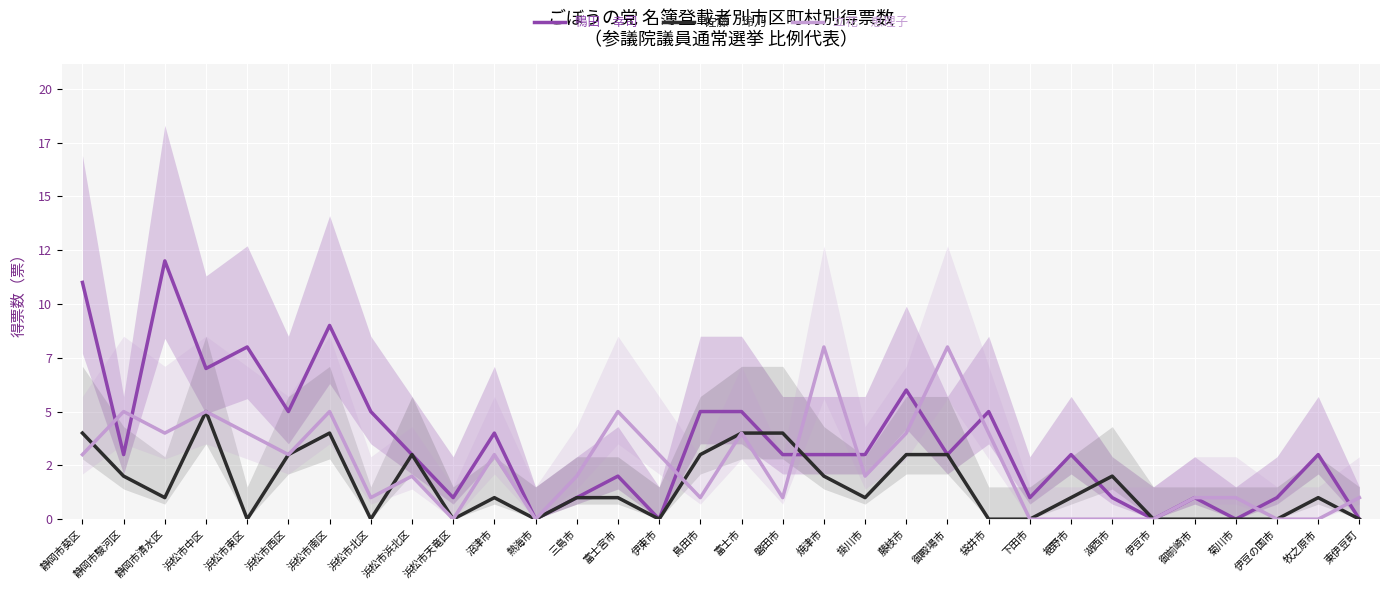

What is the difference between the highest and lowest values at 浜松市西区?

2